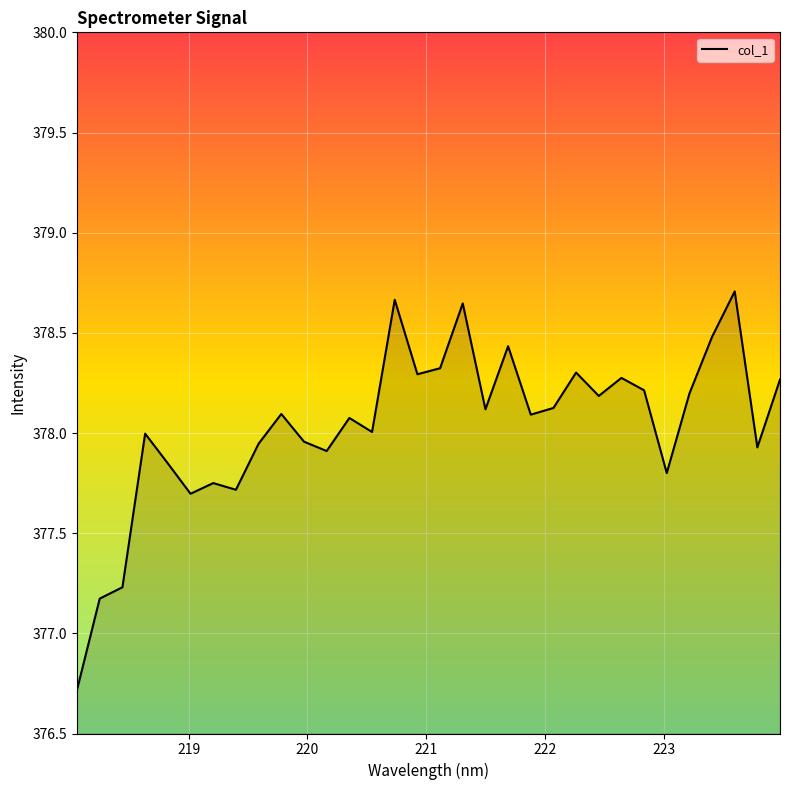

What is the smallest value displayed?

376.7